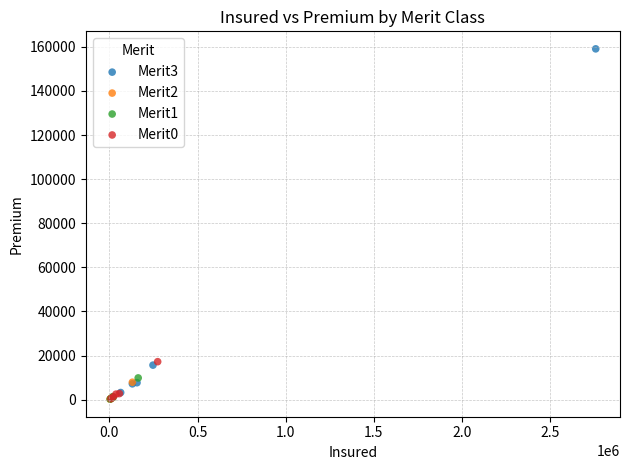

Which series contains the highest Y value?

Merit3